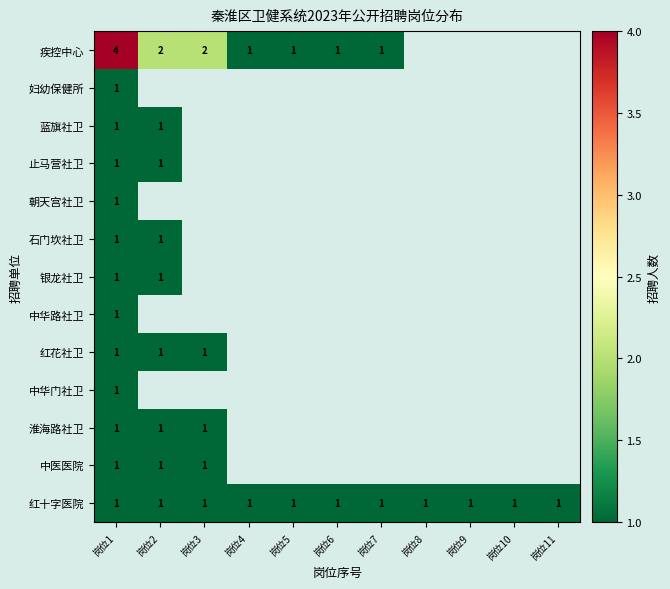

The 红十字医院 series shows 1 at 岗位6. True or false?

True